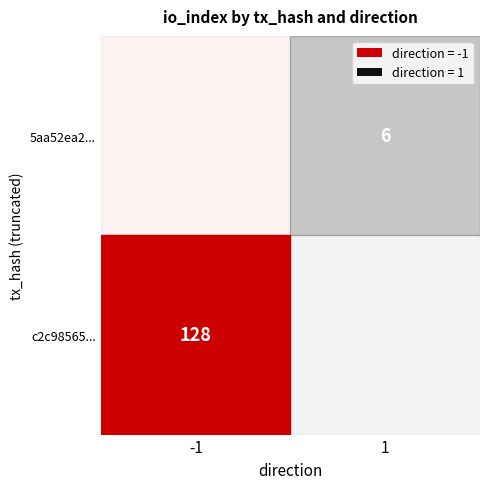

Which series has the widest spread of values?

c2c98565c24496f6e8d6fcb7fe7669f79afd096